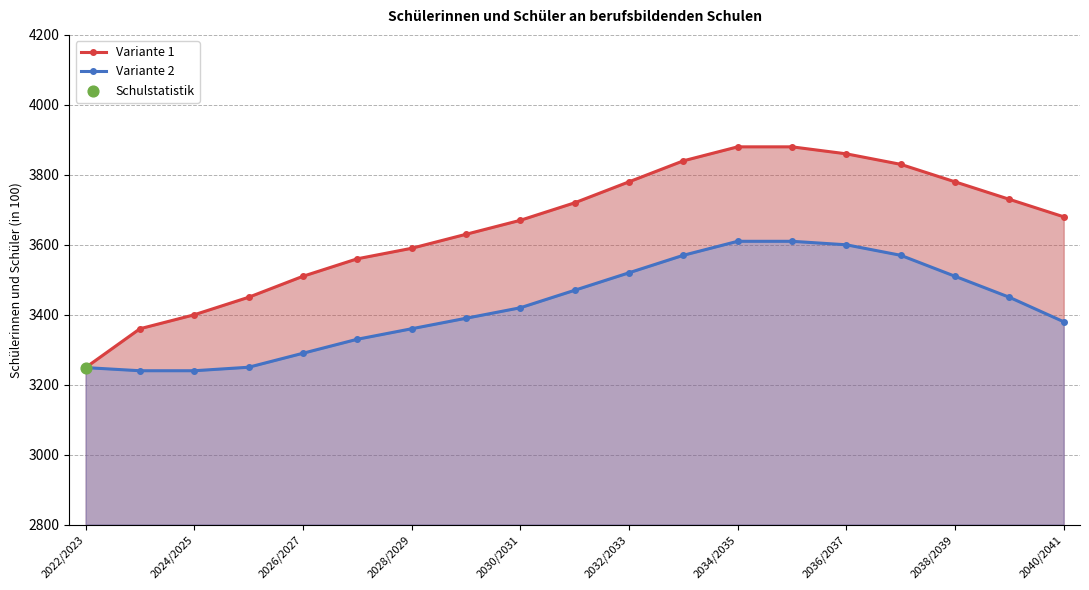

Which series has the largest total across all categories?

Variante 1